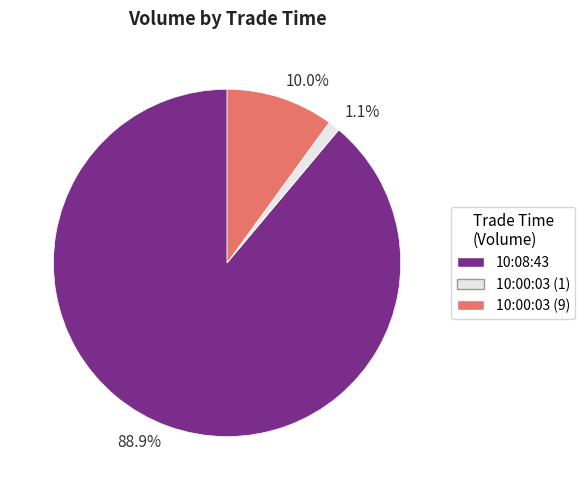

How much of the chart is everything except 10:00:03 (9)?

90.0%